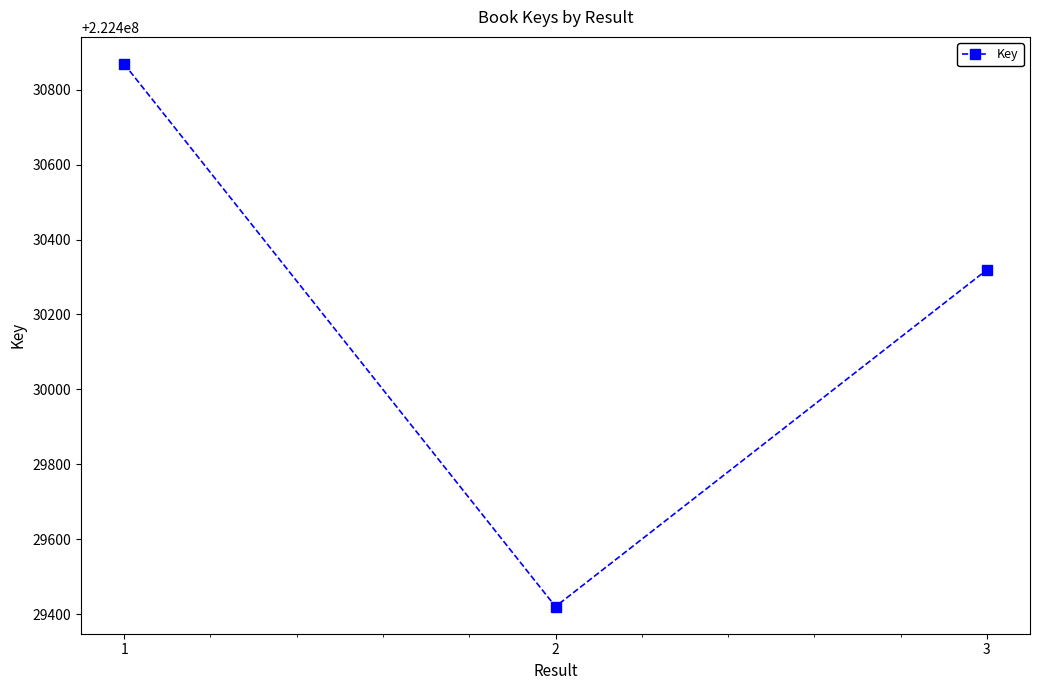

What is the value of the 3rd point from the left?

222430319